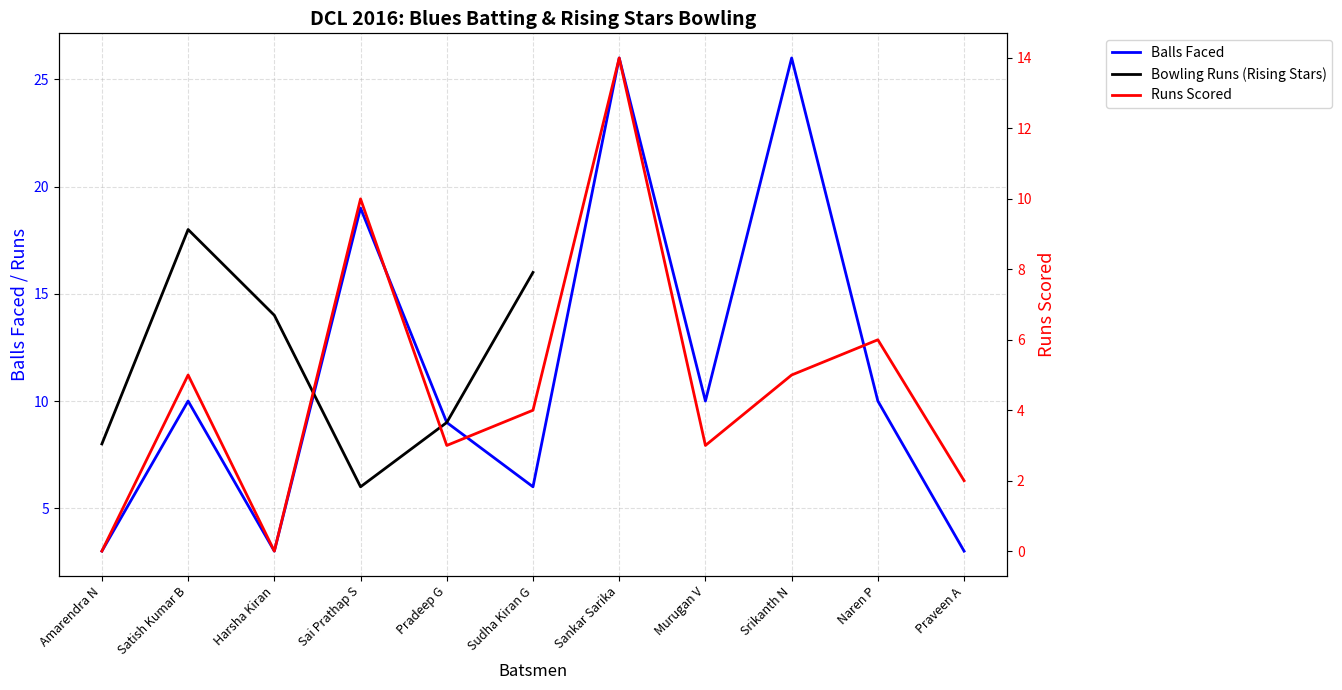

Reading left to right, list all the values displayed in this chart.

Blues Batsmen Runs: Amarendra N=0	Satish Kumar B=5	Harsha Kiran=0	Sai Prathap S=10	Pradeep G=3	Sudha Kiran G=4	Sankar Sarika=14	Murugan V=3	Srikanth N=5	Naren P=6	Praveen A=2
Blues Batsmen Balls: Amarendra N=3	Satish Kumar B=10	Harsha Kiran=3	Sai Prathap S=19	Pradeep G=9	Sudha Kiran G=6	Sankar Sarika=26	Murugan V=10	Srikanth N=26	Naren P=10	Praveen A=3